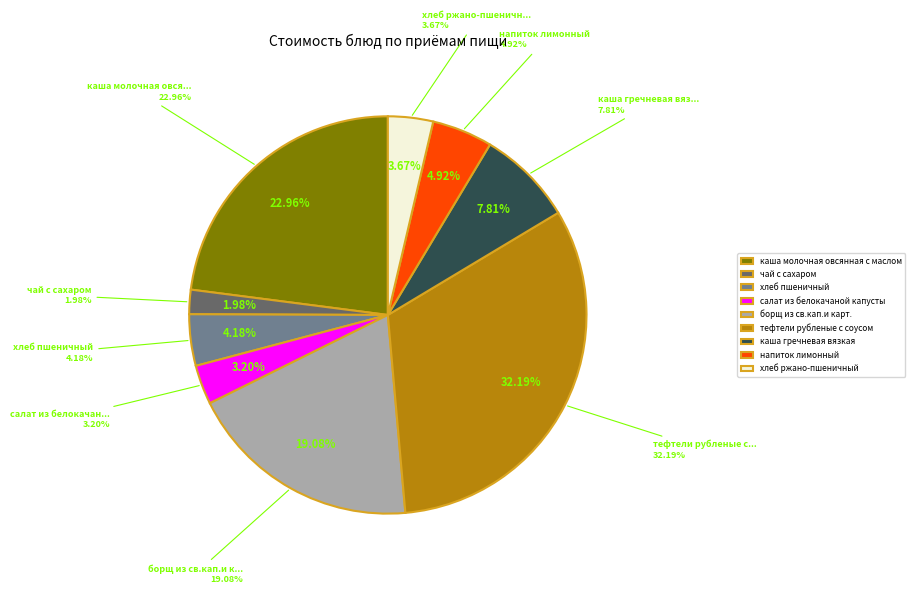

How many slices are in this pie chart?

9